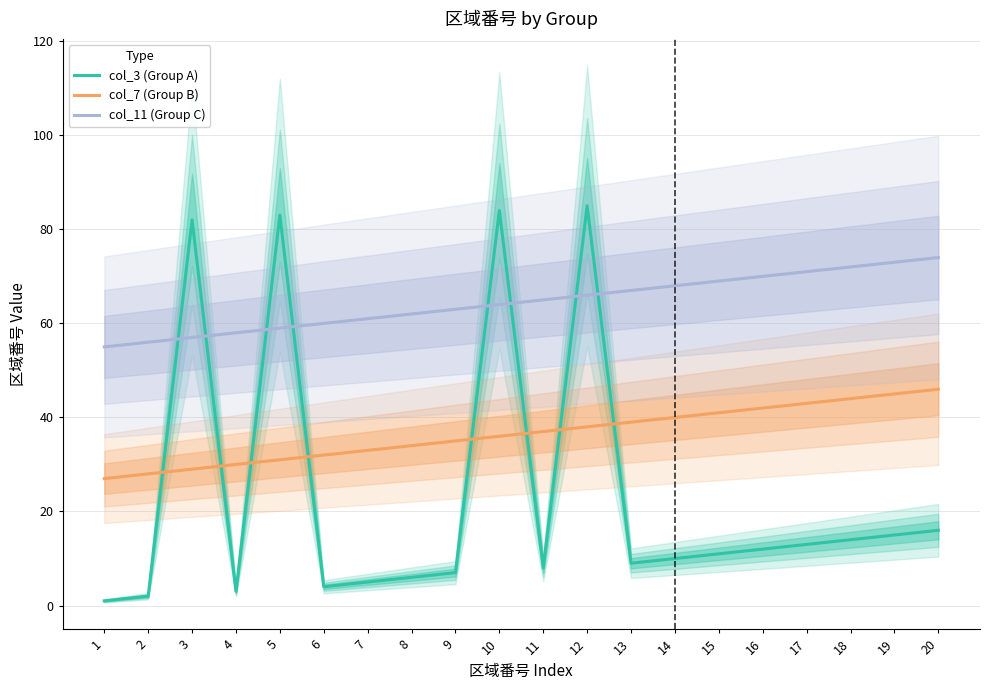

Where do col_7 (Group B) and col_3 (Group A) first cross each other?

2 and 3